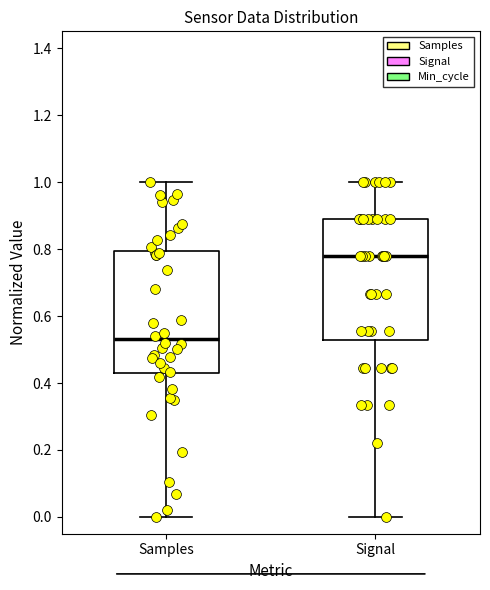

Reading left to right, read every box against the y-axis: the position of its median line, the range the box covers, and the ends of its whiskers. The values are not printed on the chart, so give them approximately, as read against the axis.

Samples: median 0.54, box 0.42 to 0.80, whiskers 0.00 to 1.00
Signal: median 0.78, box 0.52 to 0.88, whiskers 0.00 to 1.00